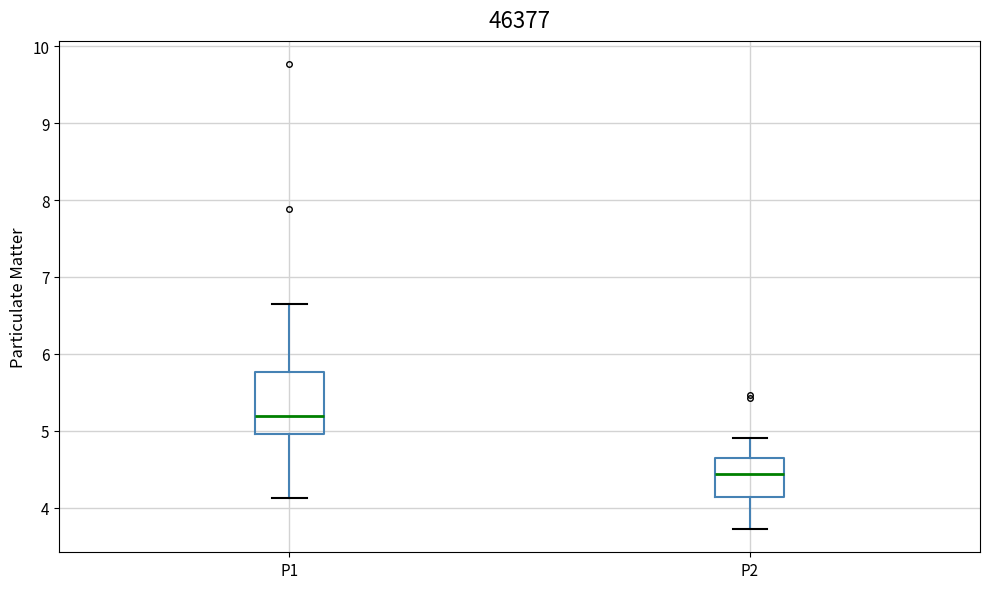

Which box is the tallest, from its lower edge to its upper edge?

P1